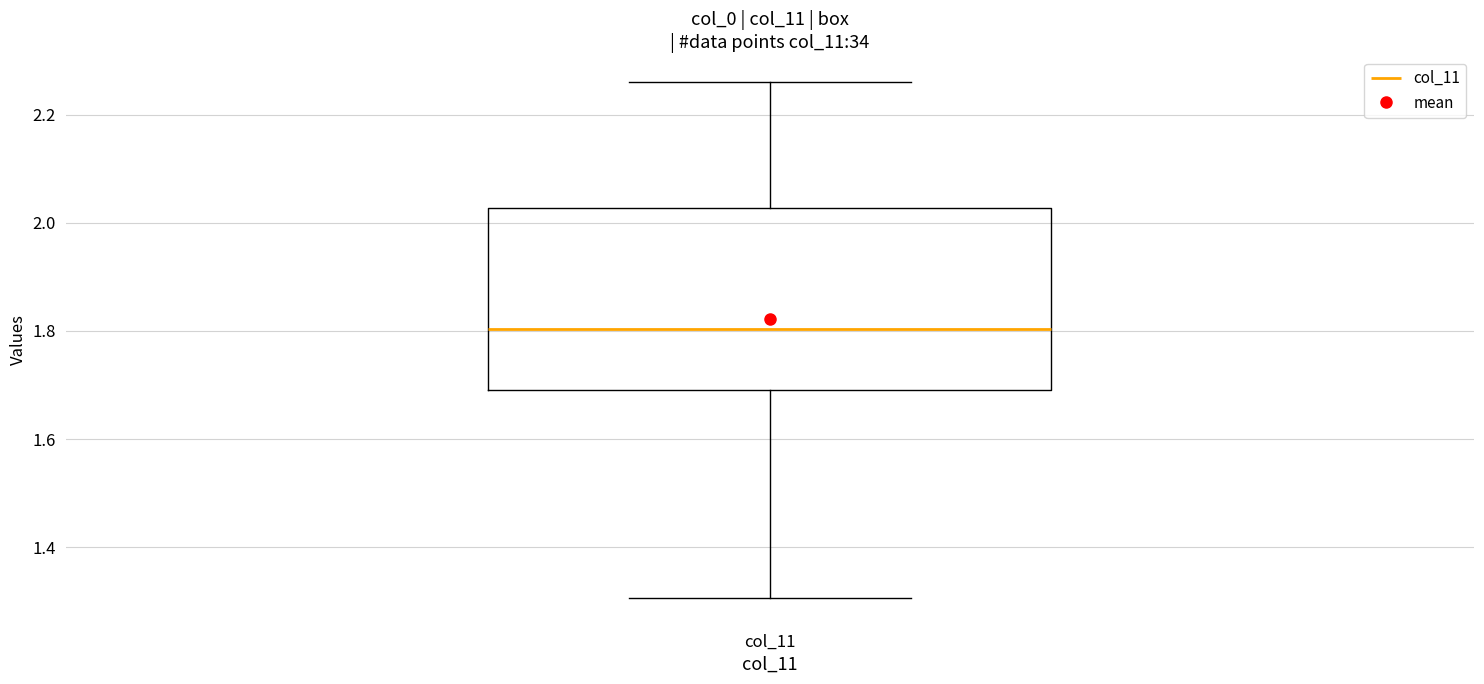

Where does the lower whisker of the box for col_11 end on the y-axis? The values are not printed on the chart, so give them approximately, as read against the axis.

1.30